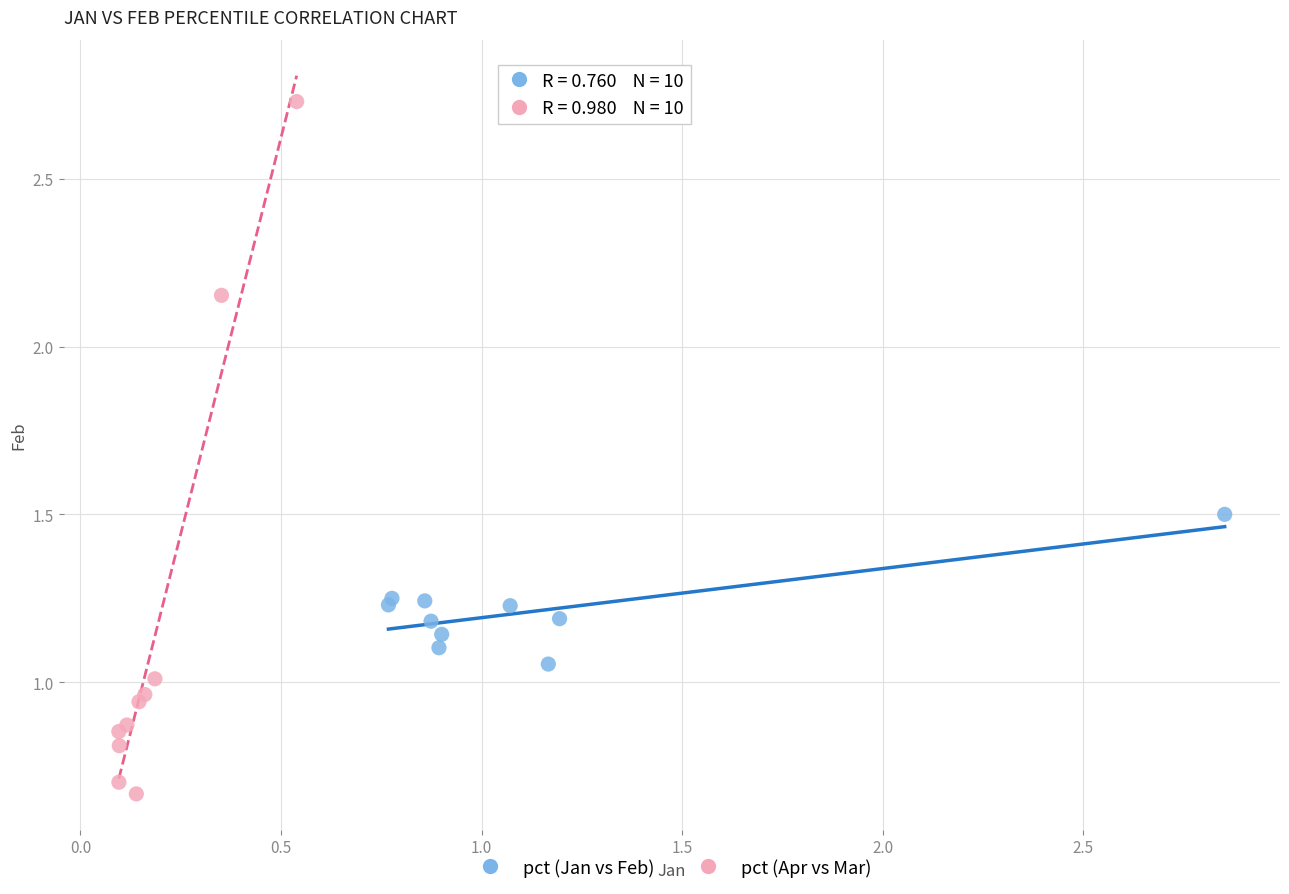

What are all the series names shown in the legend?

pct (Jan vs Feb), pct (Apr vs Mar)